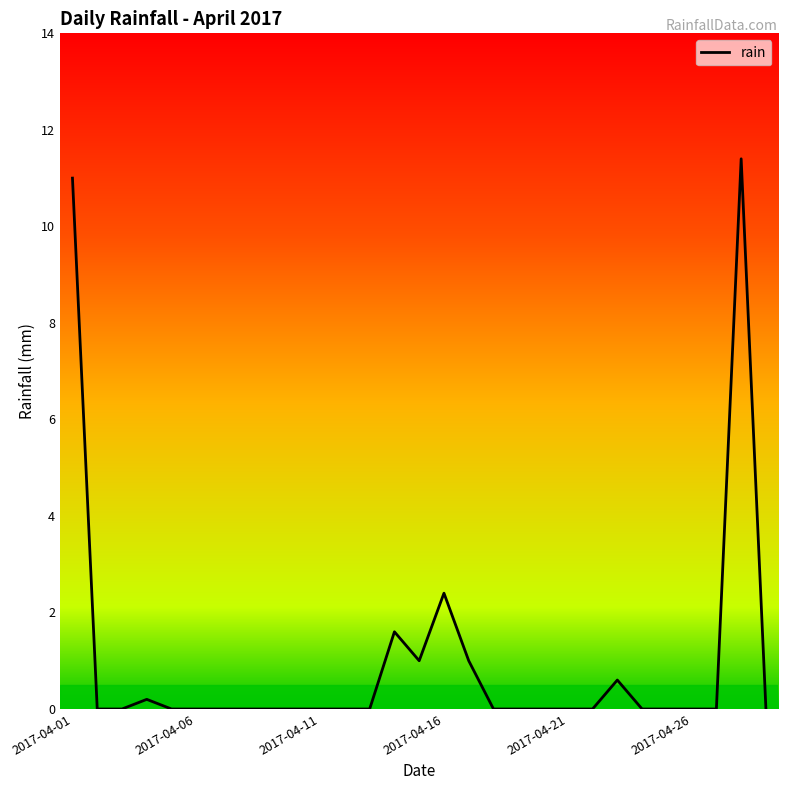

How many distinct data groups are displayed?

1